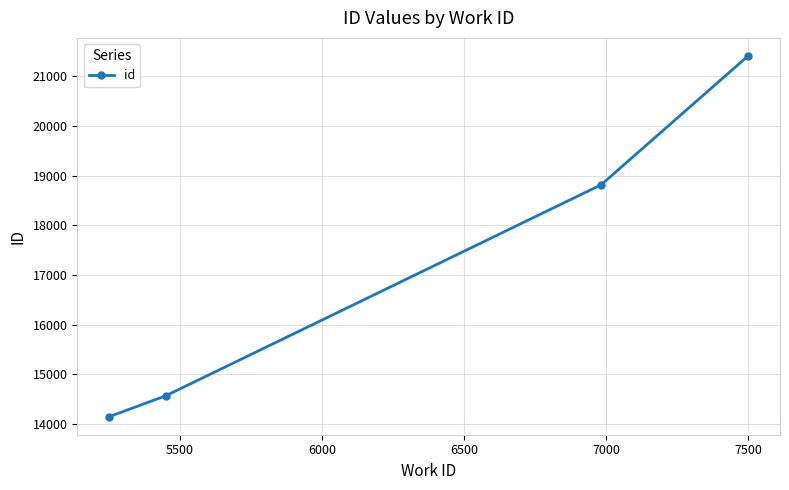

What is the value of the 2nd point from the left?

14569